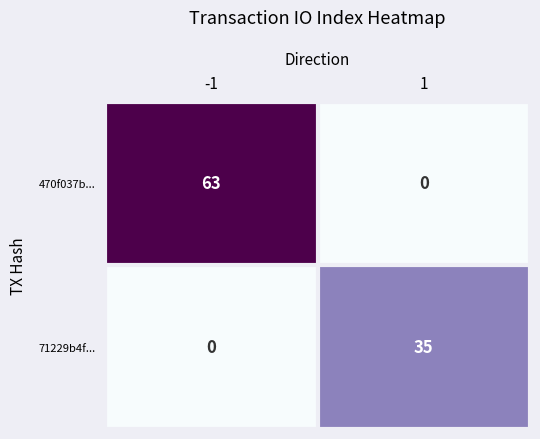

Between -1 and 1, which series saw the biggest shift?

470f037b...